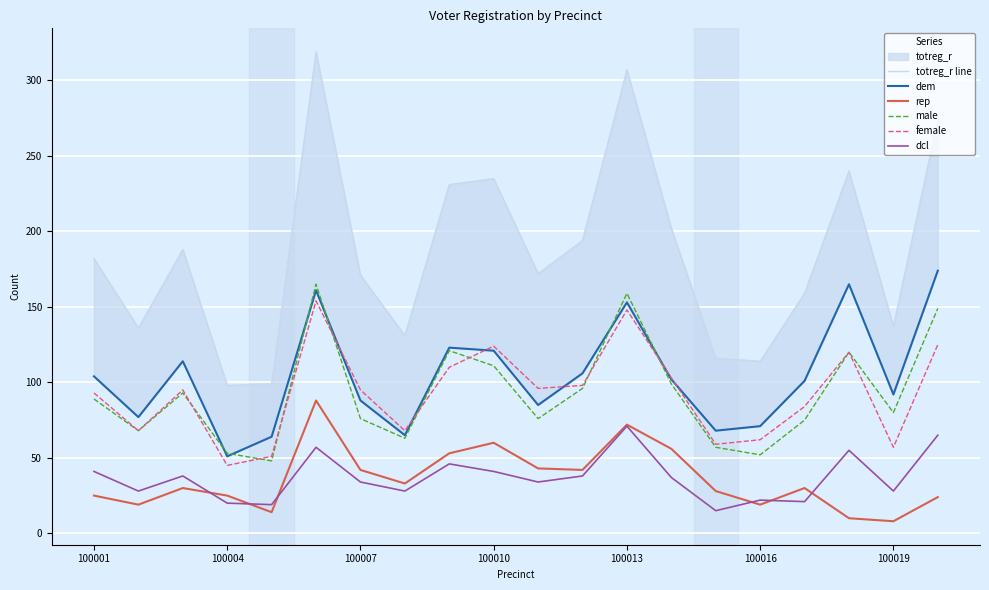

True or false: dcl and male intersect in this chart.

False